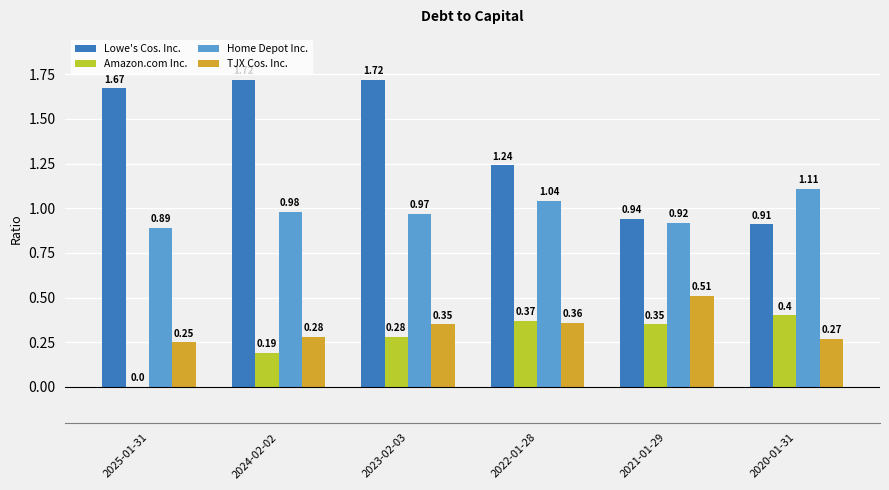

Count the Amazon.com Inc. values in the range 0 to 1.

6